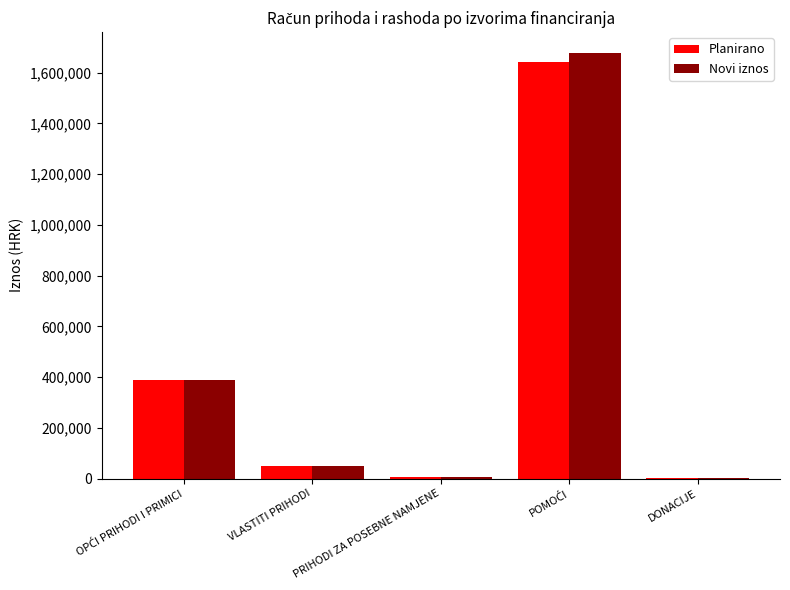

What is the maximum value shown in the chart?

1676200